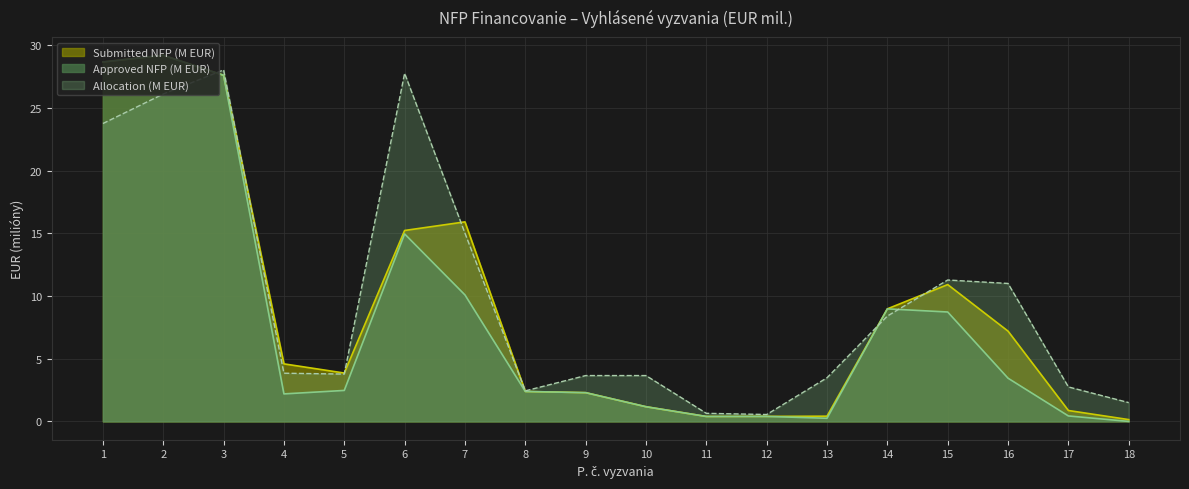

The Submitted NFP (M EUR) series shows 7.2 at 16. True or false?

True